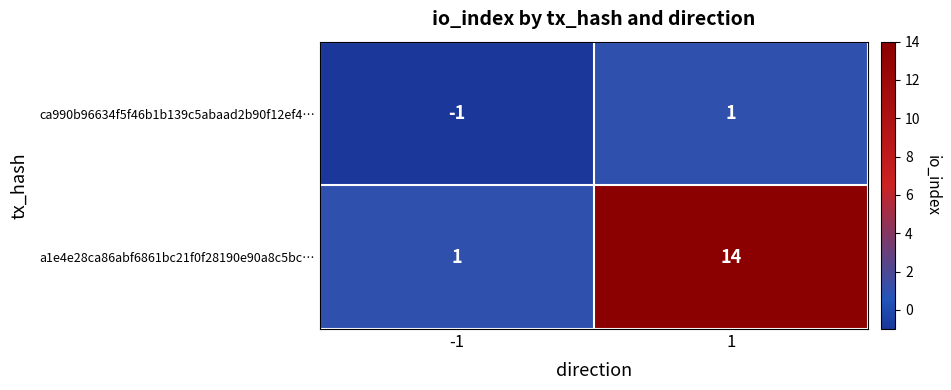

Which series has the largest range (max minus min)?

a1e4e28ca86abf6861bc21f0f28190e90a8c5bc…